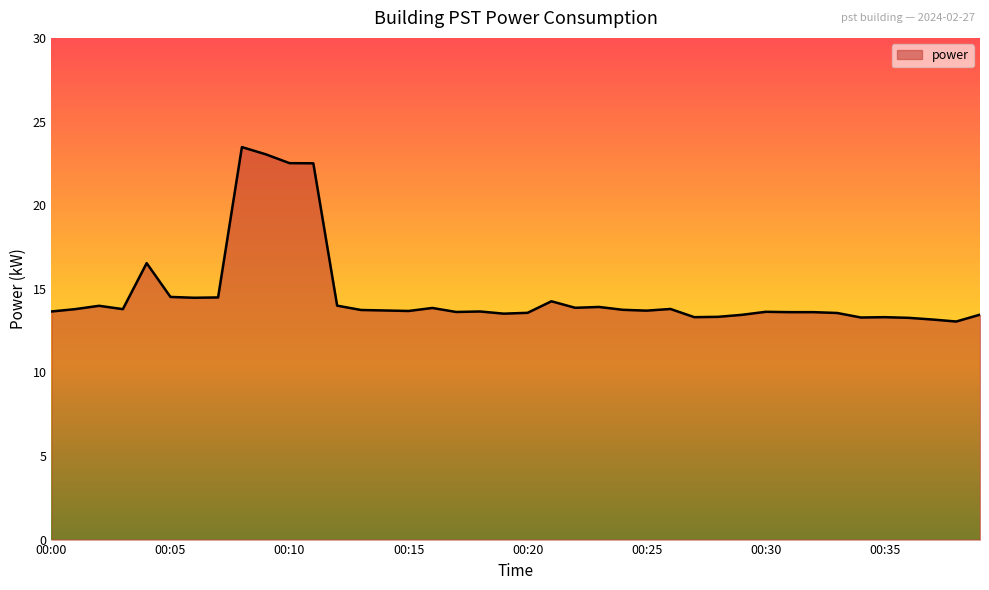

True or false: there are more than 2 points higher than both neighbors.

True